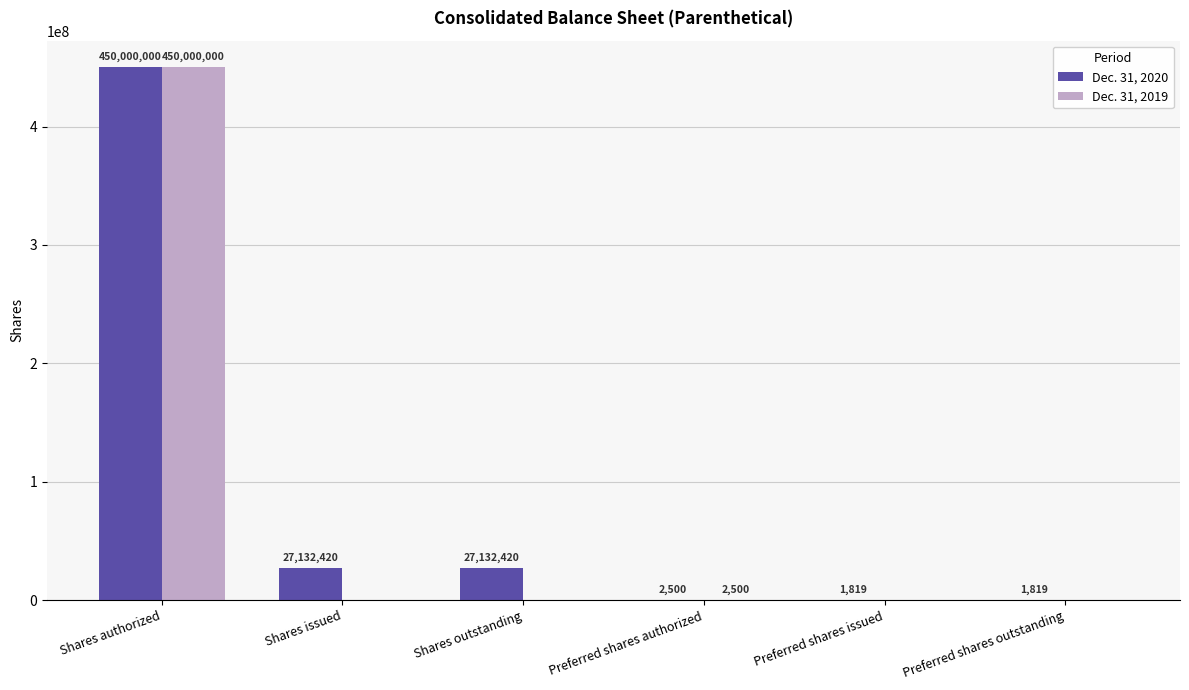

Reading left to right, transcribe all the data shown in this chart.

Dec. 31, 2020: 450000000	27132420	27132420	2500	1819	1819
Dec. 31, 2019: 450000000	0	0	2500	0	0